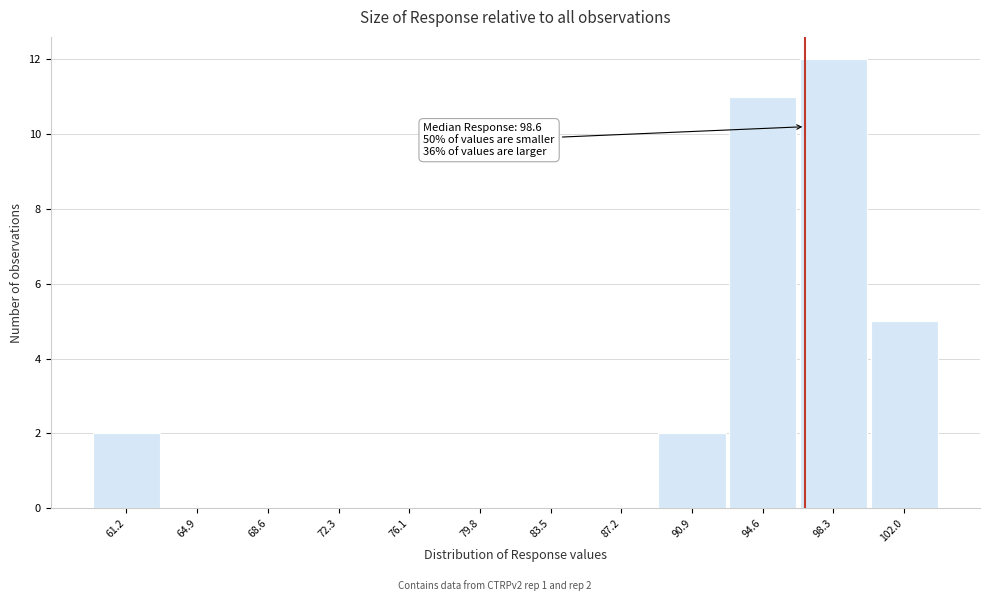

Reading left to right, what are all the values shown in this chart?

61.2=2	64.9=0	68.6=0	72.3=0	76.1=0	79.8=0	83.5=0	87.2=0	90.9=2	94.6=11	98.3=12	102.0=5